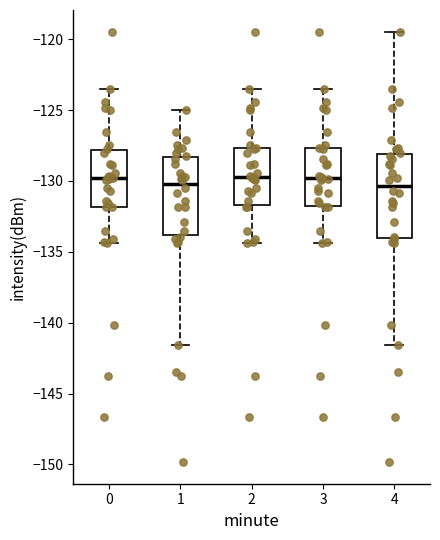

Reading left to right, transcribe this box plot: for each box, give where its median line is, the range the box spans, and where its two whiskers end, as read against the y-axis. The values are not printed on the chart, so give them approximately, as read against the axis.

0: median -130.0, box -132.0 to -128.0, whiskers -134.5 to -123.5
1: median -130.0, box -134.0 to -128.5, whiskers -141.5 to -125.0
2: median -130.0, box -131.5 to -127.5, whiskers -134.5 to -123.5
3: median -130.0, box -131.5 to -127.5, whiskers -134.5 to -123.5
4: median -130.5, box -134.0 to -128.0, whiskers -141.5 to -119.5